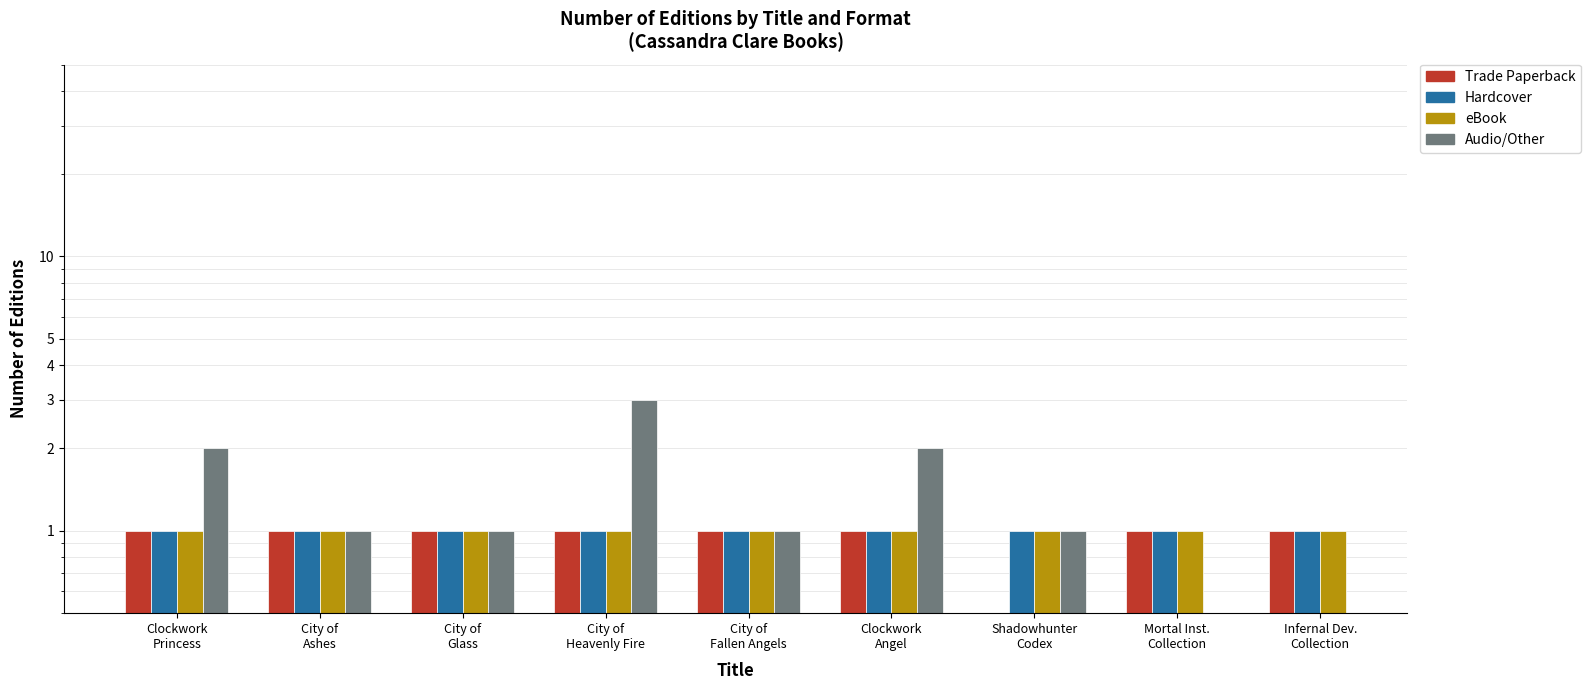

What is the sum of all eBook values?

9.0